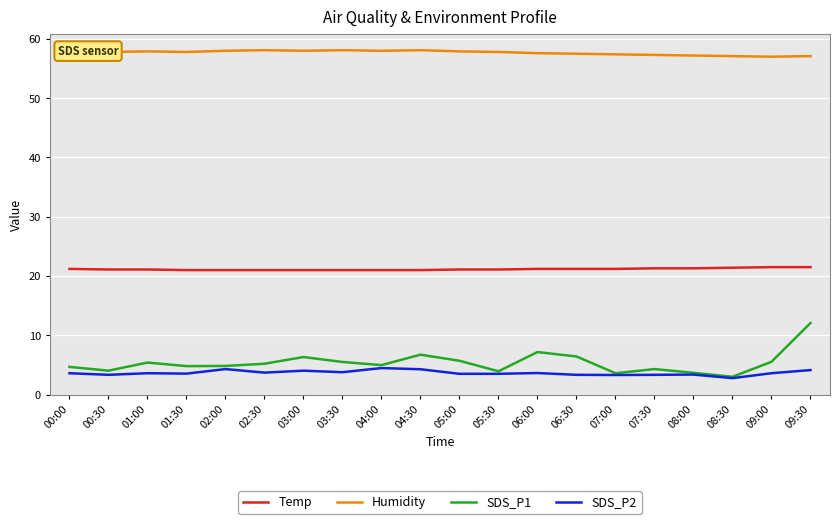

Is it true that Humidity equals 96.2 at 07:30?

False